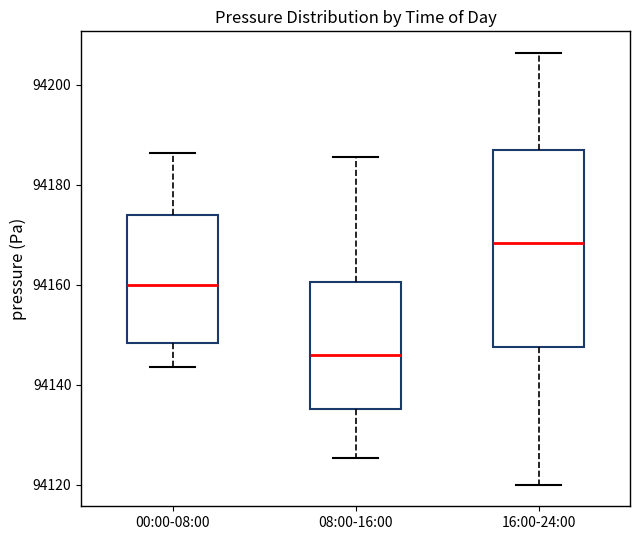

Reading left to right, read every box against the y-axis: the position of its median line, the range the box covers, and the ends of its whiskers. The values are not printed on the chart, so give them approximately, as read against the axis.

00:00-08:00: median 94160, box 94148 to 94174, whiskers 94144 to 94186
08:00-16:00: median 94146, box 94136 to 94160, whiskers 94126 to 94186
16:00-24:00: median 94168, box 94148 to 94186, whiskers 94120 to 94206